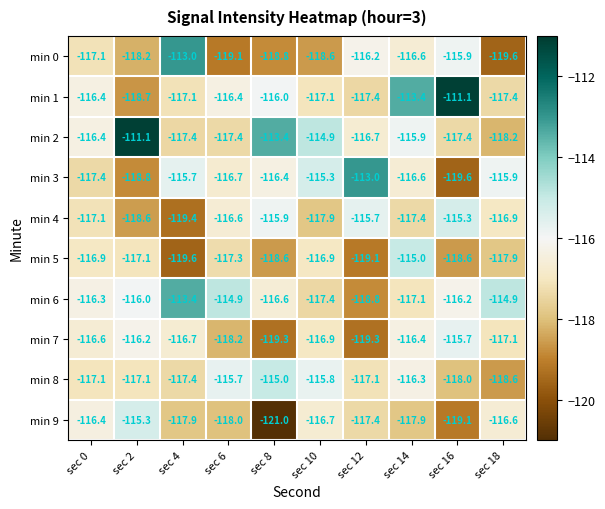

At sec 16, list the series in order from smallest to largest.

min 3, min 9, min 5, min 8, min 2, min 6, min 0, min 7, min 4, min 1